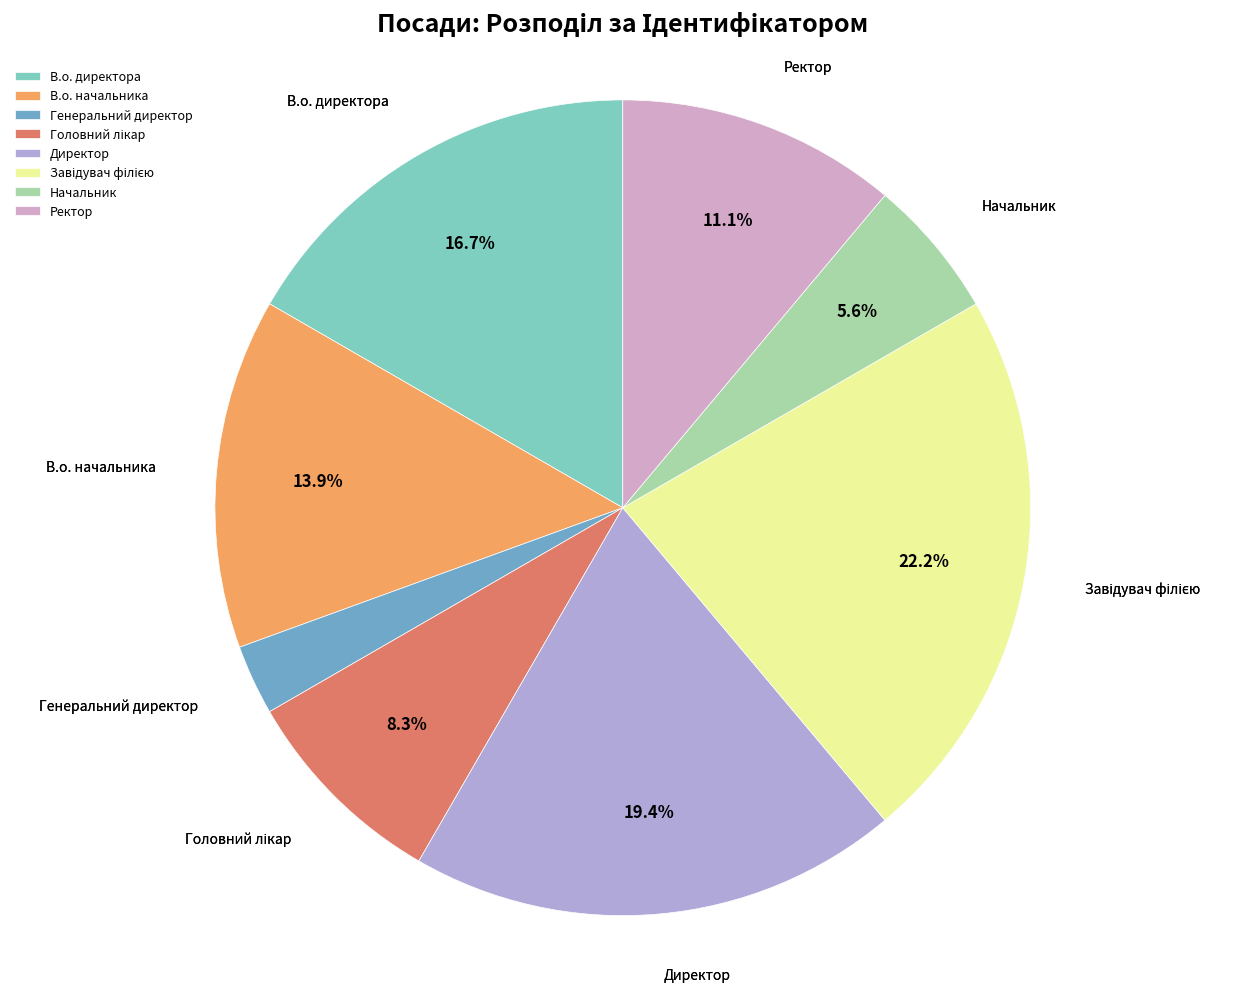

Combined, do Директор and Начальник account for over 50%?

No